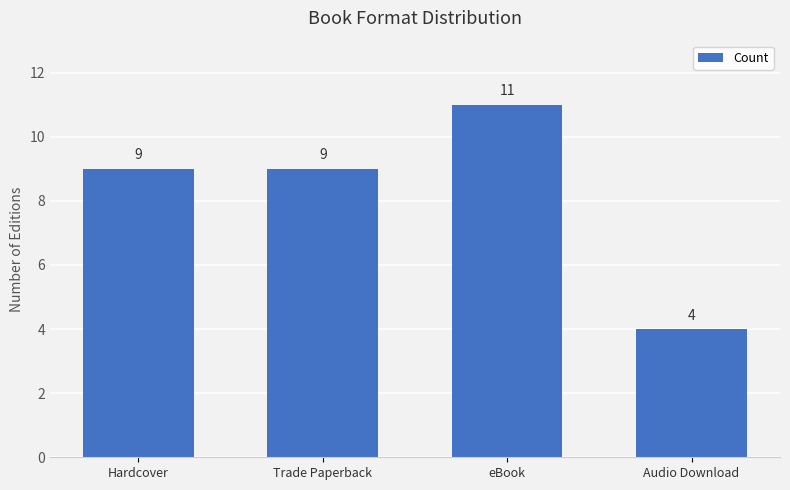

What is the change in value from Trade Paperback to Audio Download?

-5